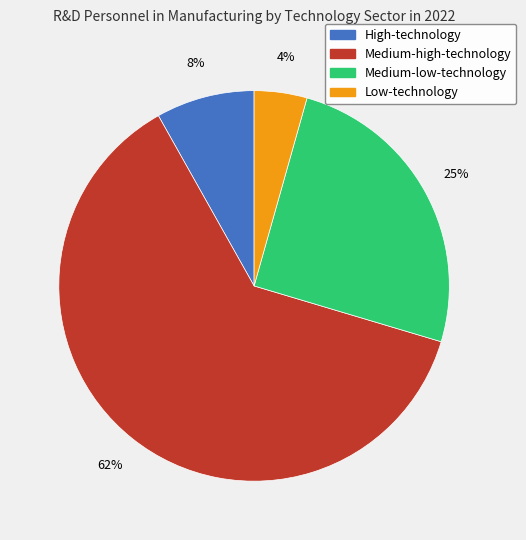

Combined, do Low-technology and Medium-high-technology account for over 50%?

Yes